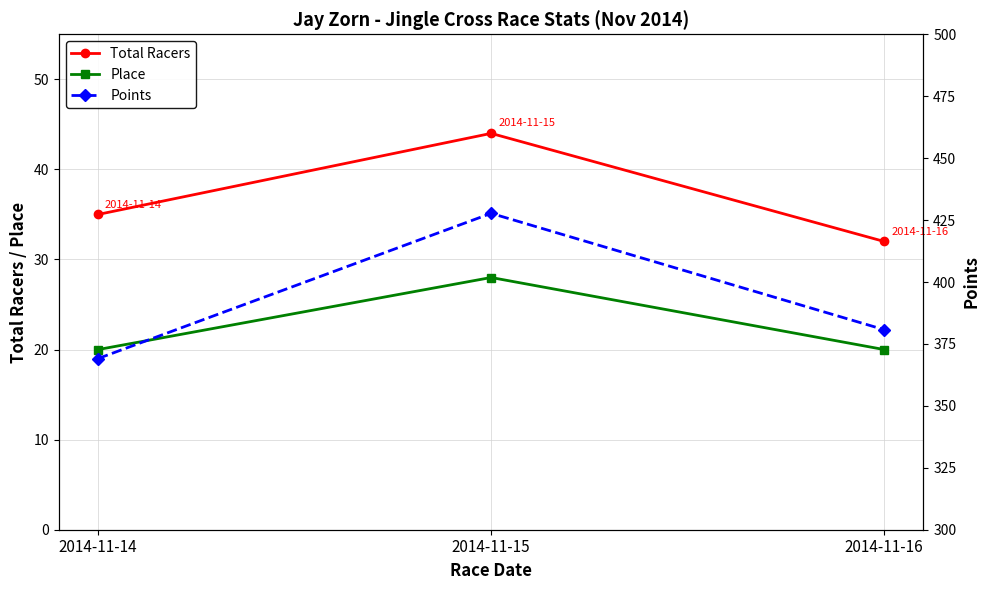

What are all the series names shown in the legend?

Total Racers, Place, Points